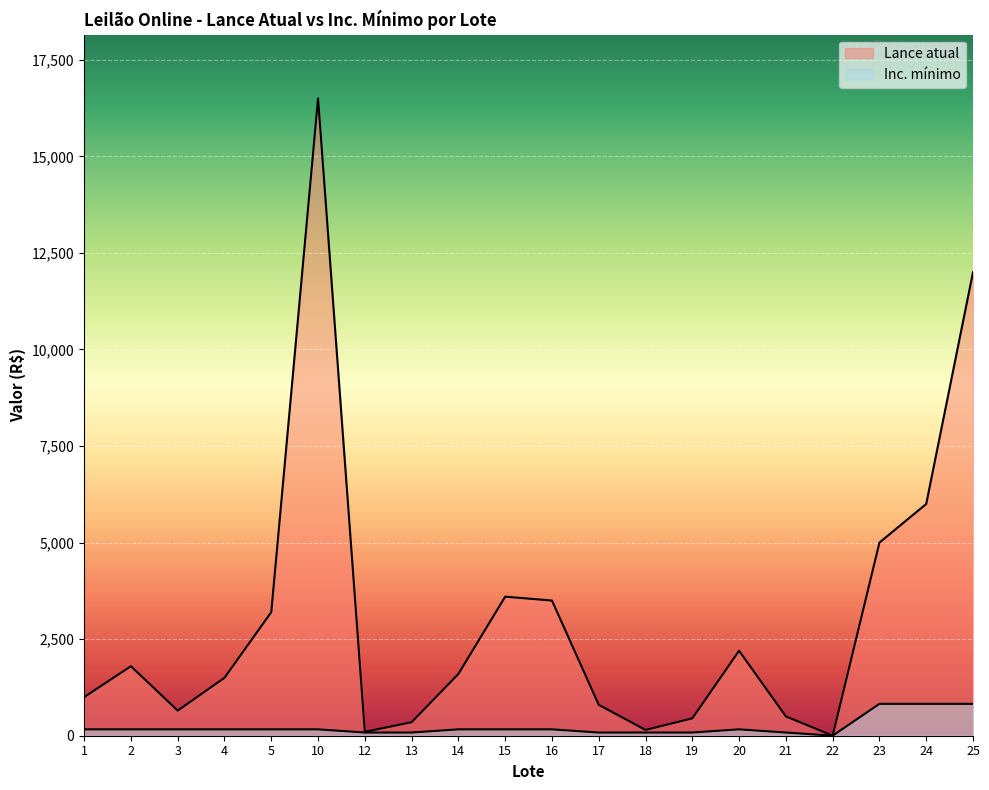

What is the sum of the Lance atual values at 20 and 22?

2201.0